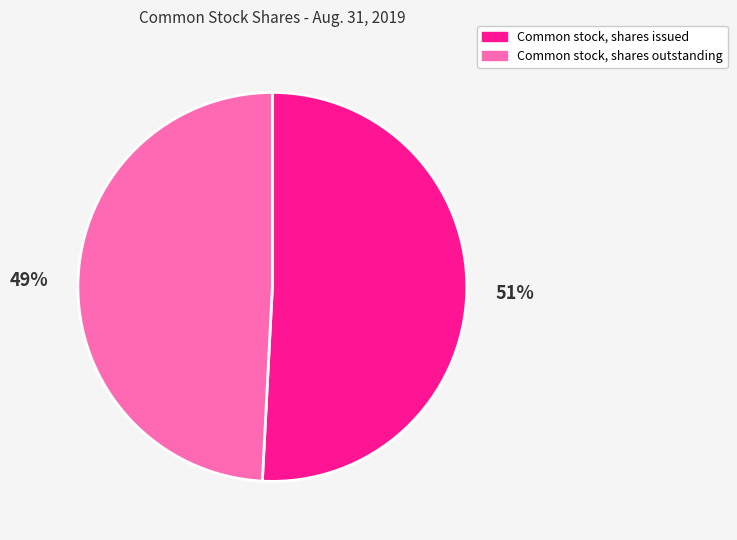

To the nearest percent, what is the combined percentage of Common stock, shares issued and Common stock, shares outstanding?

100%